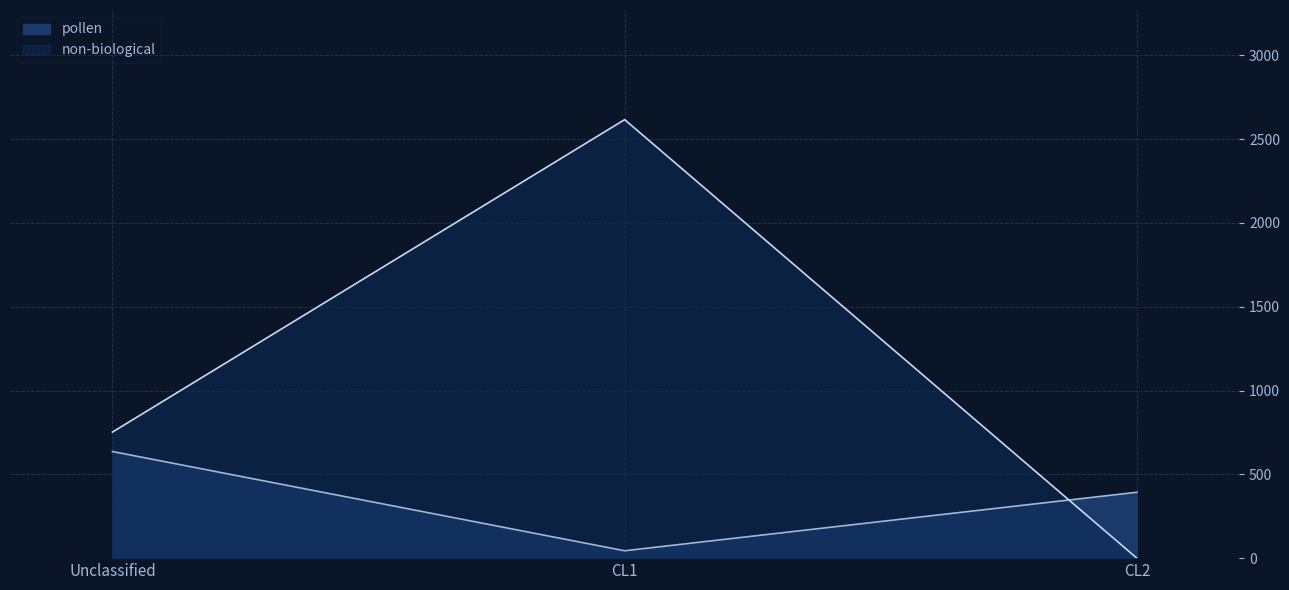

Which series has the largest total across all categories?

non-biological